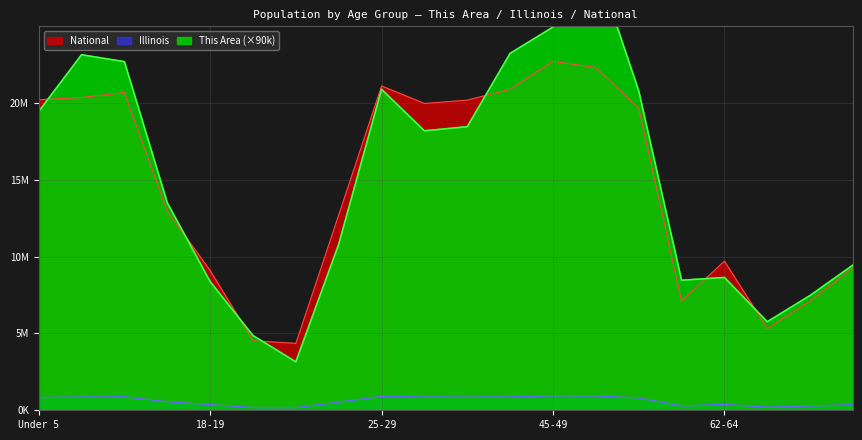

At which label does National reach its peak?

45-49